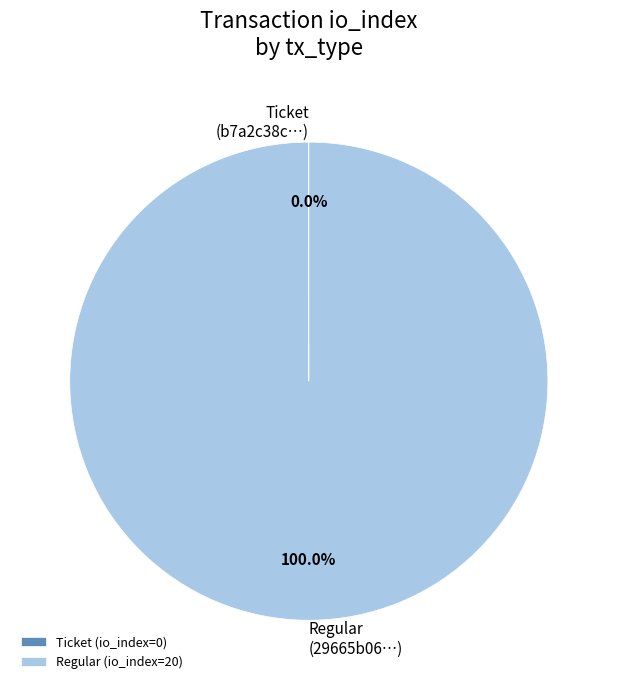

Is there a majority slice in this chart?

Yes